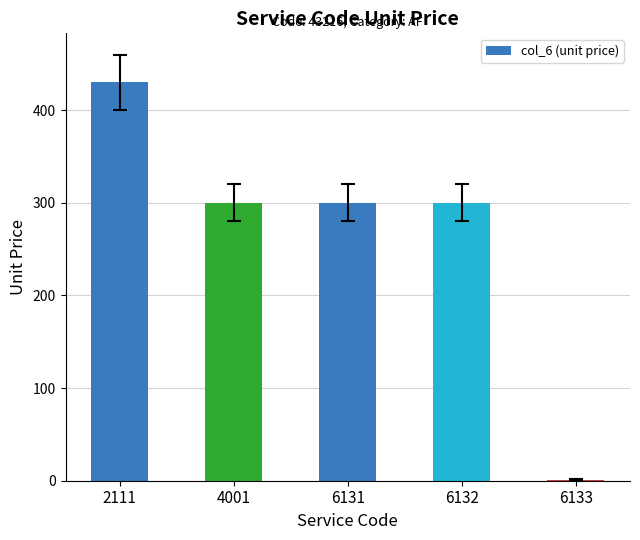

Reading left to right, extract all data points from this chart.

2111=430	4001=300	6131=300	6132=300	6133=1